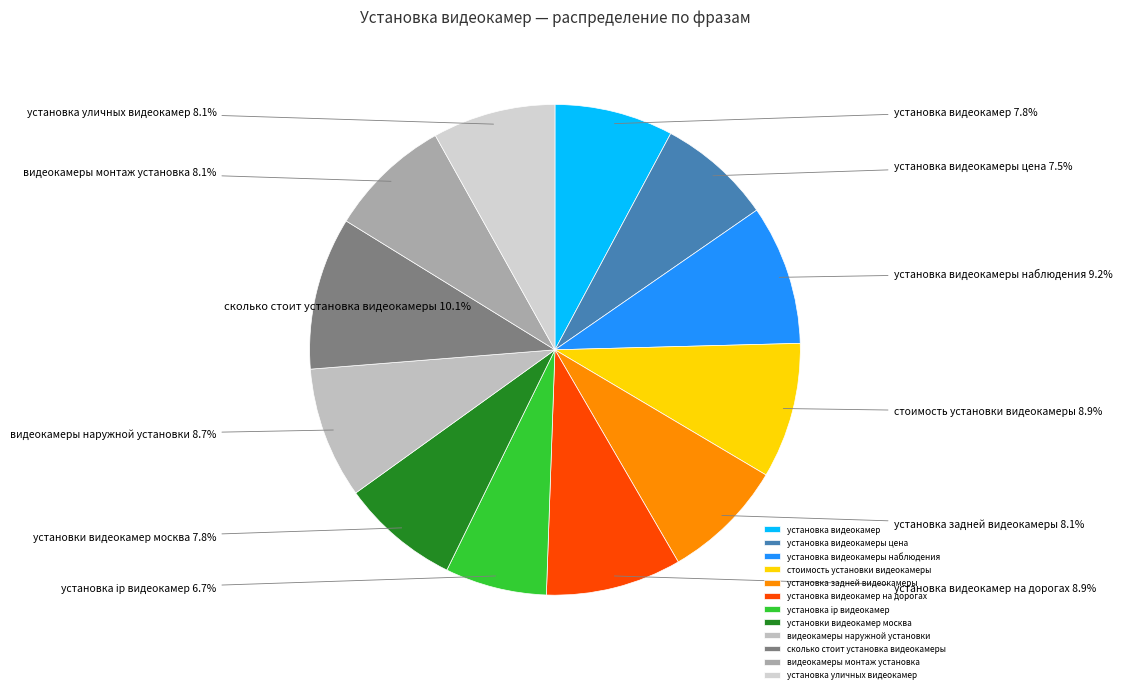

How many segments does this pie chart have?

12